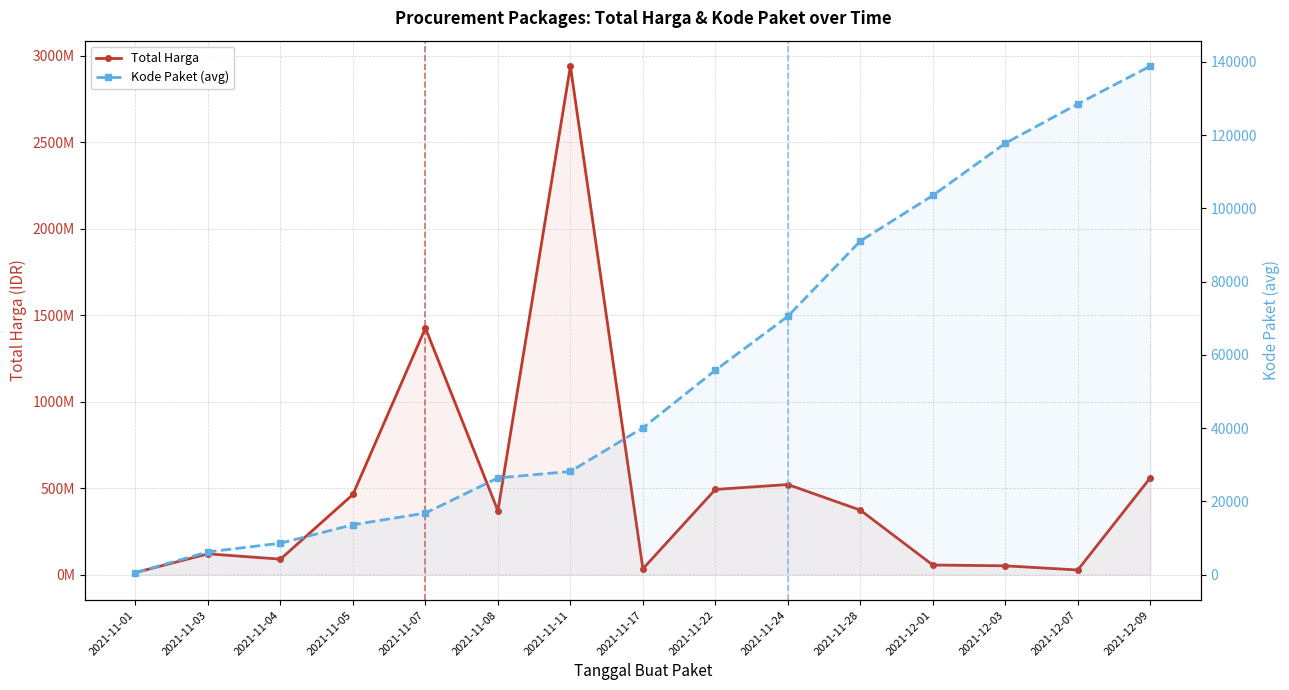

True or false: Total Harga has a value of 701466923.4 at 2021-11-05.

False